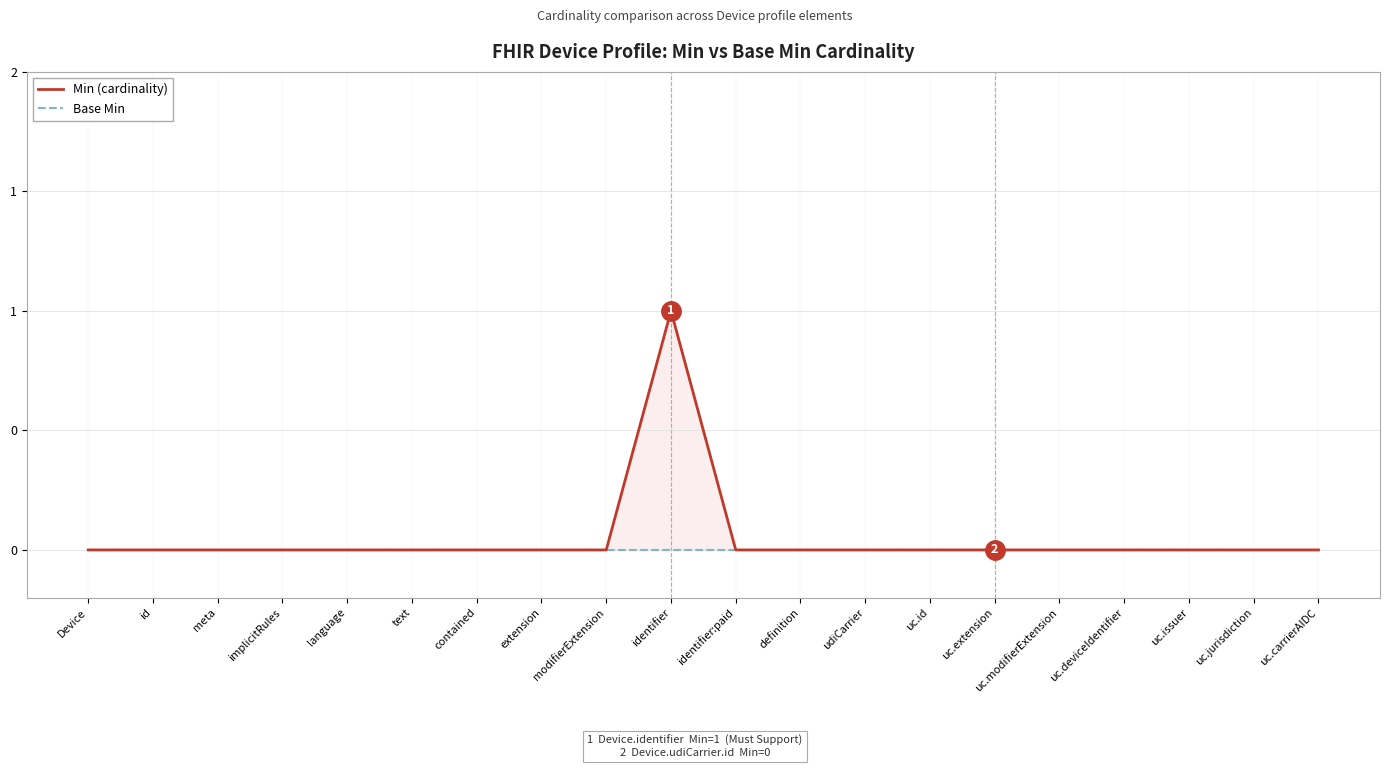

True or false: Base Min and Min (cardinality) cross at least once.

False